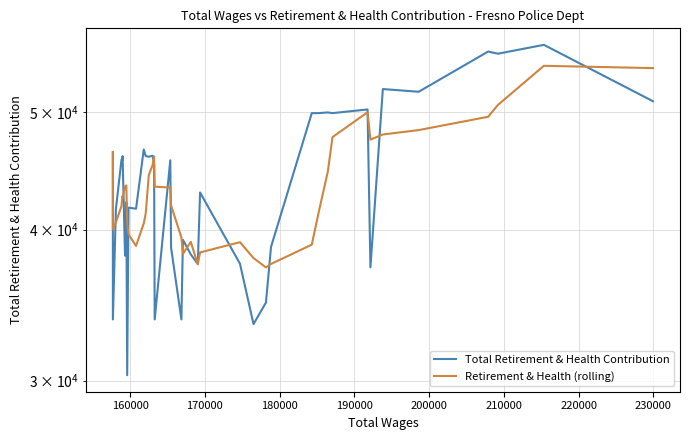

How many lines are shown in the chart?

2